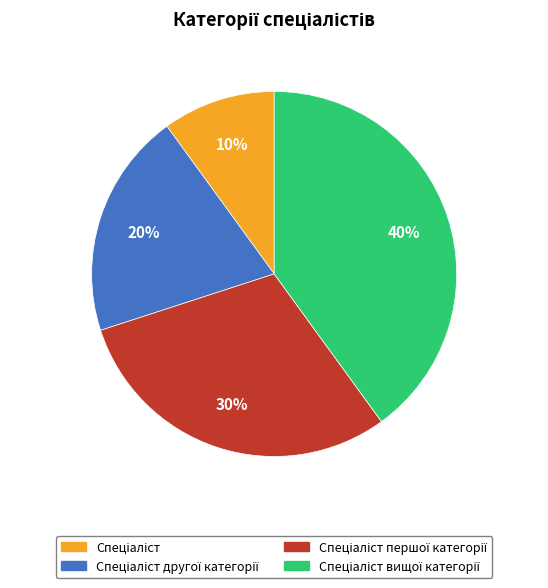

How many segments does this pie chart have?

4